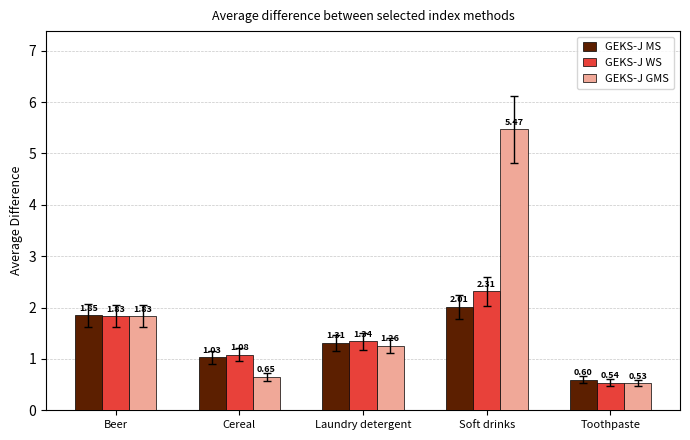

Which category has the highest value in the GEKS-J WS series?

Soft drinks